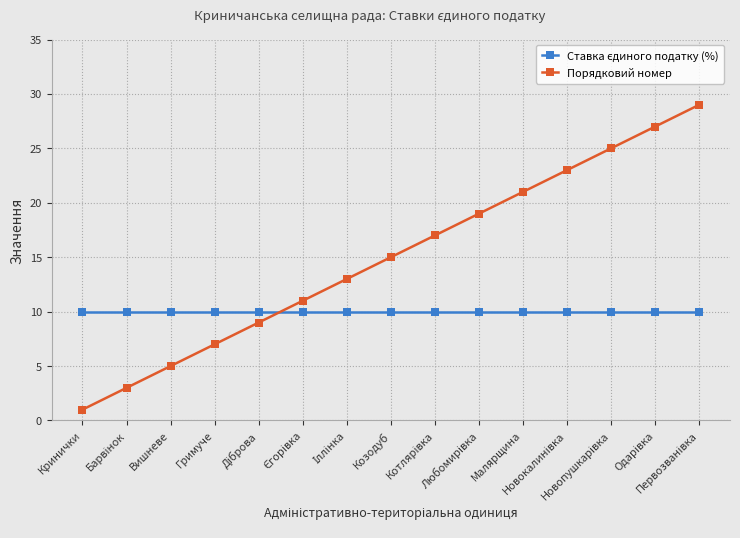

What is the highest value of the Порядковий номер series?

29